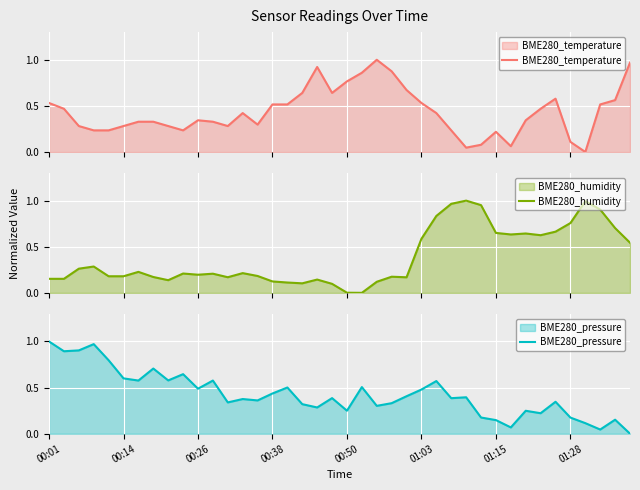

At which category is the sum across all series the highest?

26